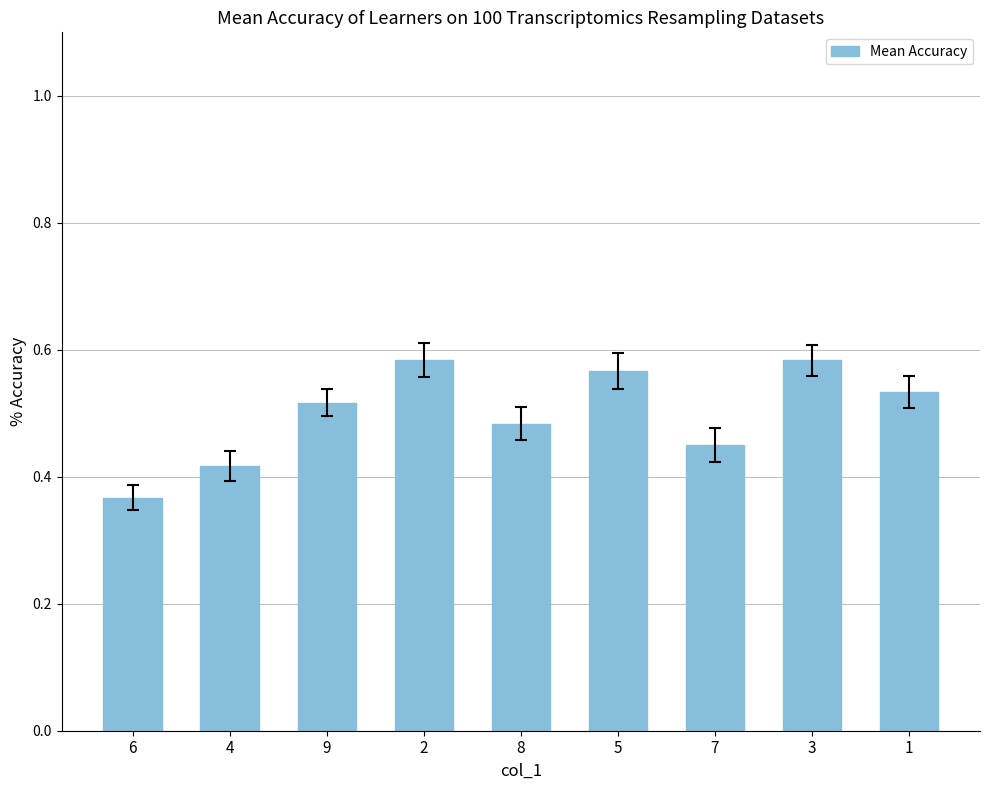

Which has a higher value, 5 or 1?

5